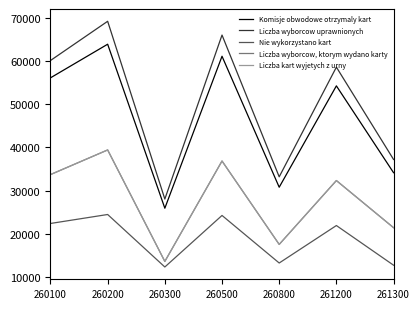

Which series changed the most between 260500 and 261200?

Liczba wyborcow uprawnionych